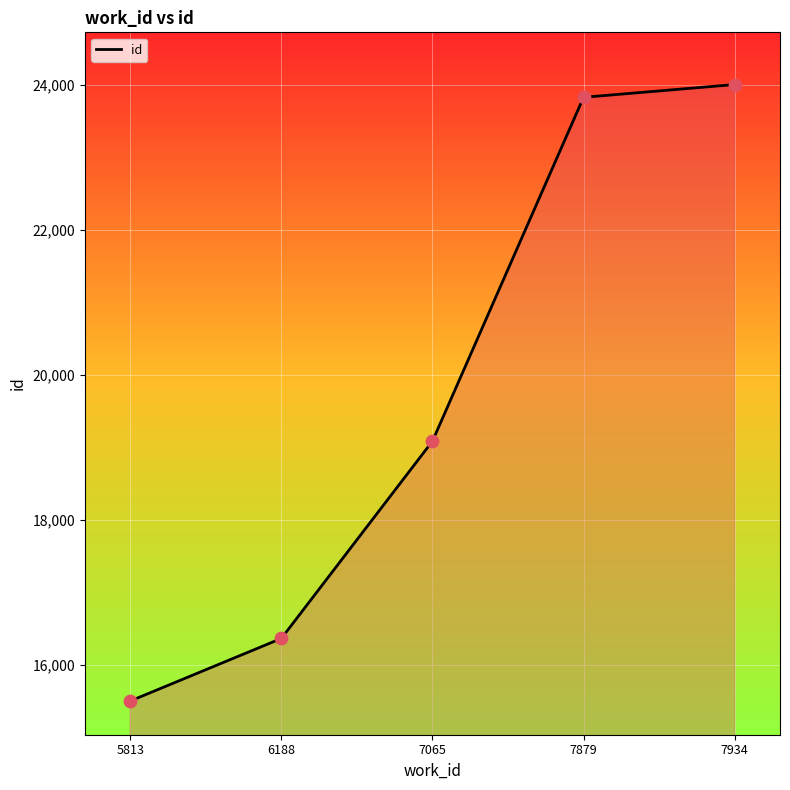

Which has a higher value, 7065 or 7879?

7879